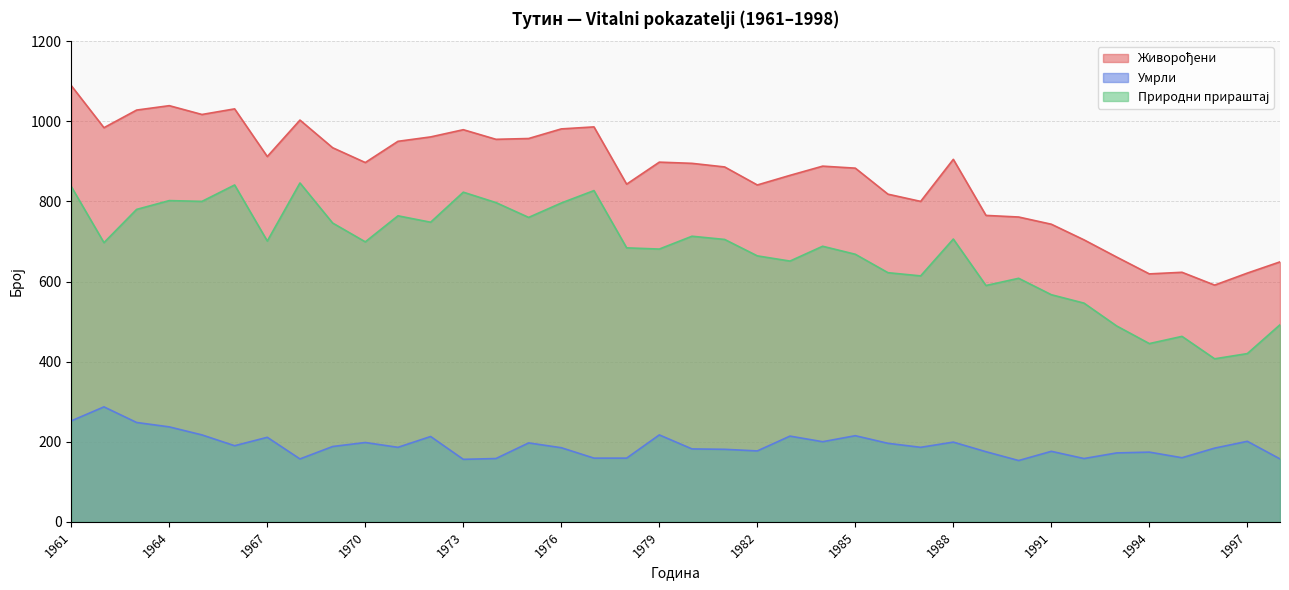

List the series in order of their overall mean, highest first.

Живорођени, Природни прираштај, Умрли